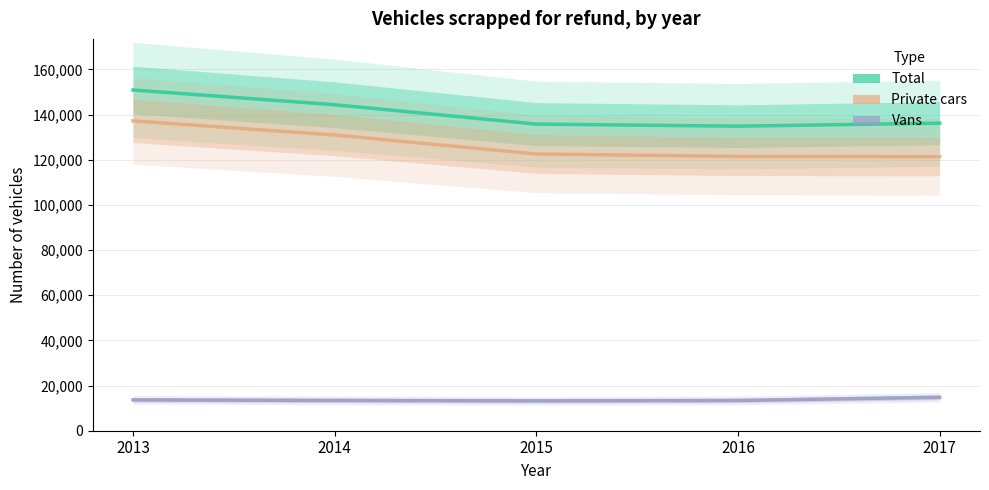

Reading left to right, list all the values displayed in this chart.

Total: 150905	144385	135801	134881	136203
Private cars: 137239	130966	122566	121484	121385
Vans: 13666	13419	13235	13397	14818